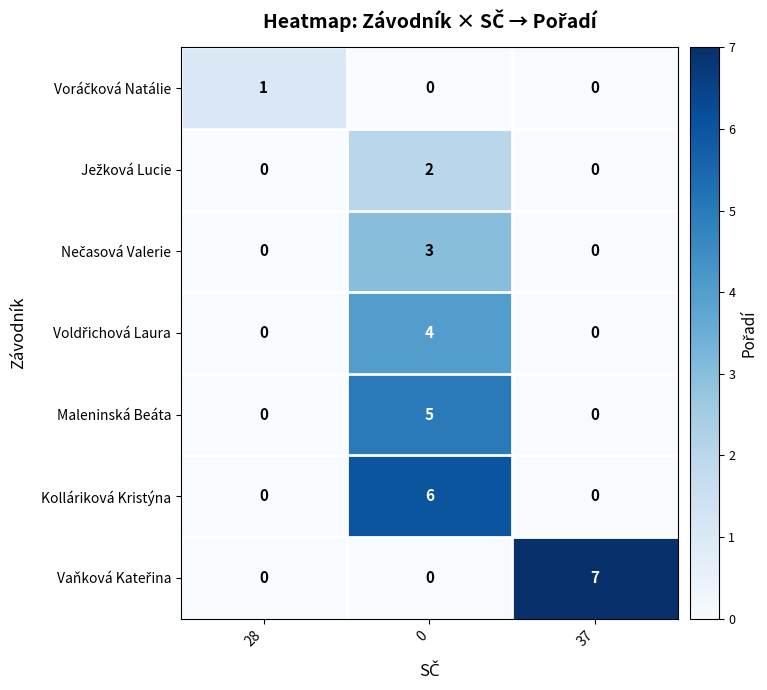

True or false: Kolláriková Kristýna has a value of 9 at 0.

False